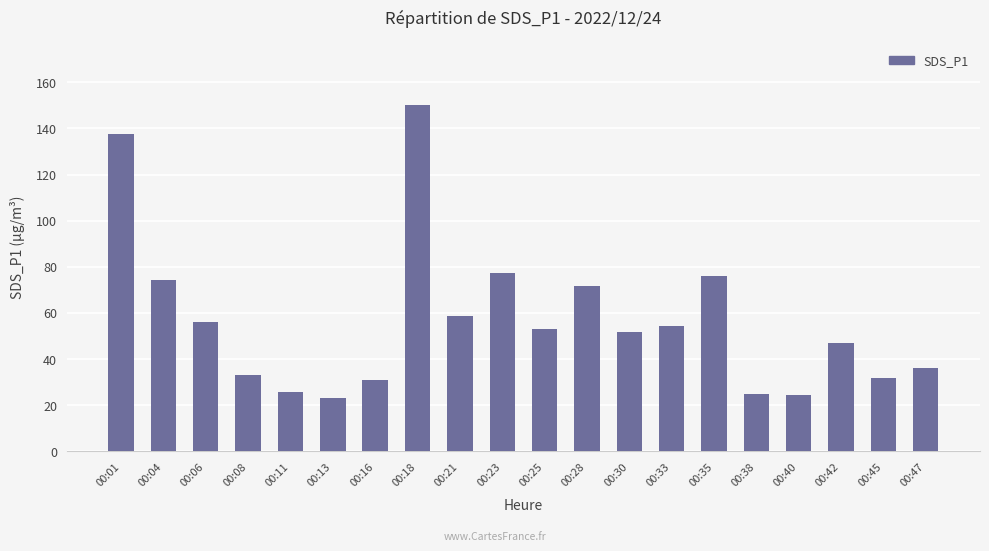

What is the difference between the values at 00:18 and 00:35?

73.9